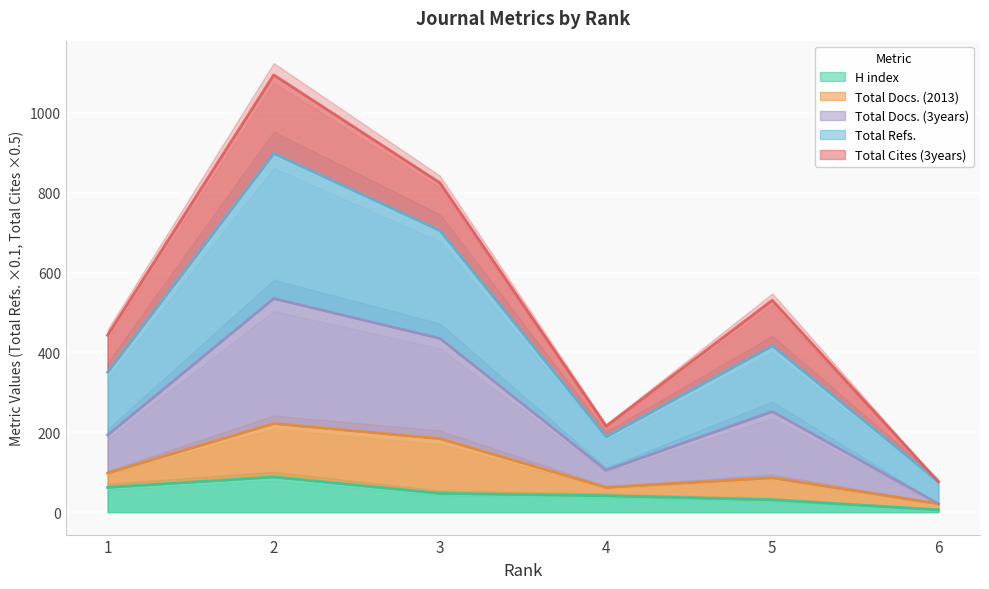

True or false: Total Refs. and H index cross at least once.

False